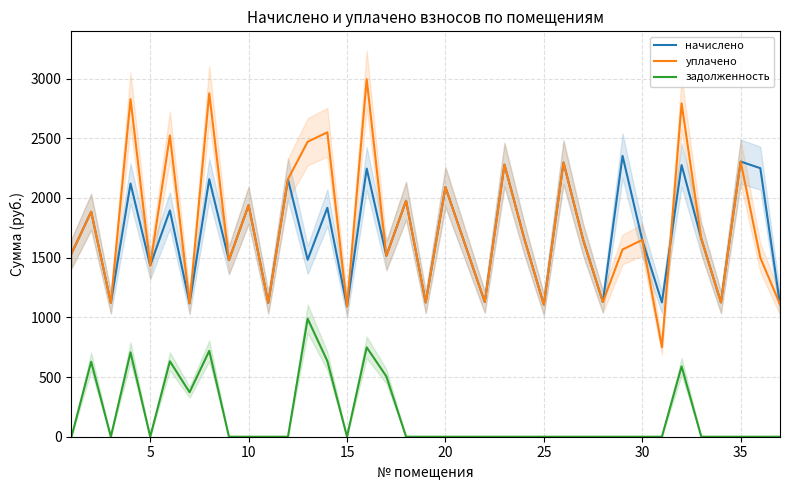

What is the highest value of the уплачено series?

2993.8